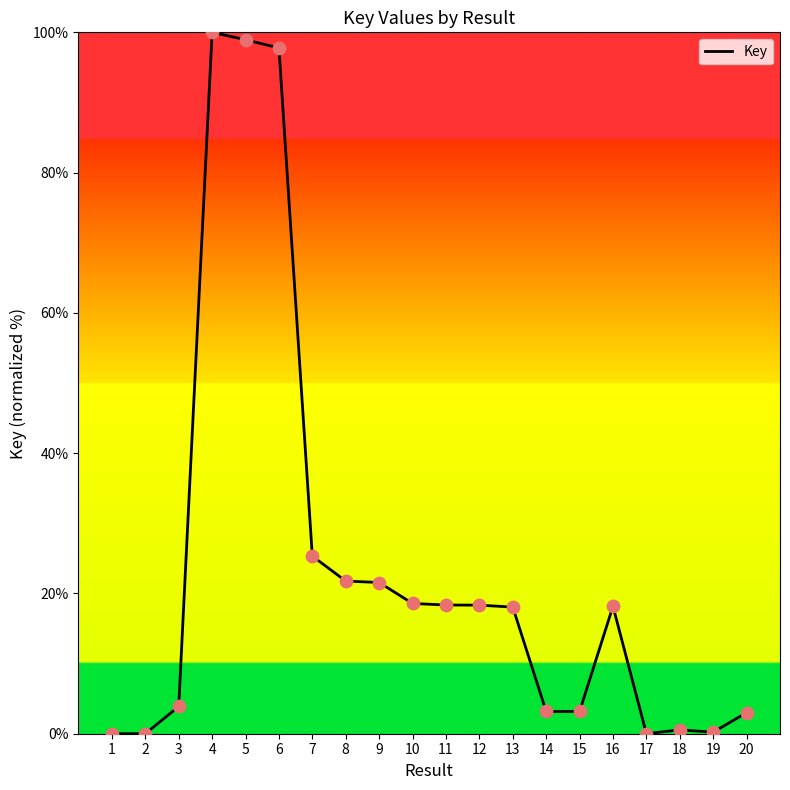

What is the ratio of the value at 4 to the value at 11?

5.4